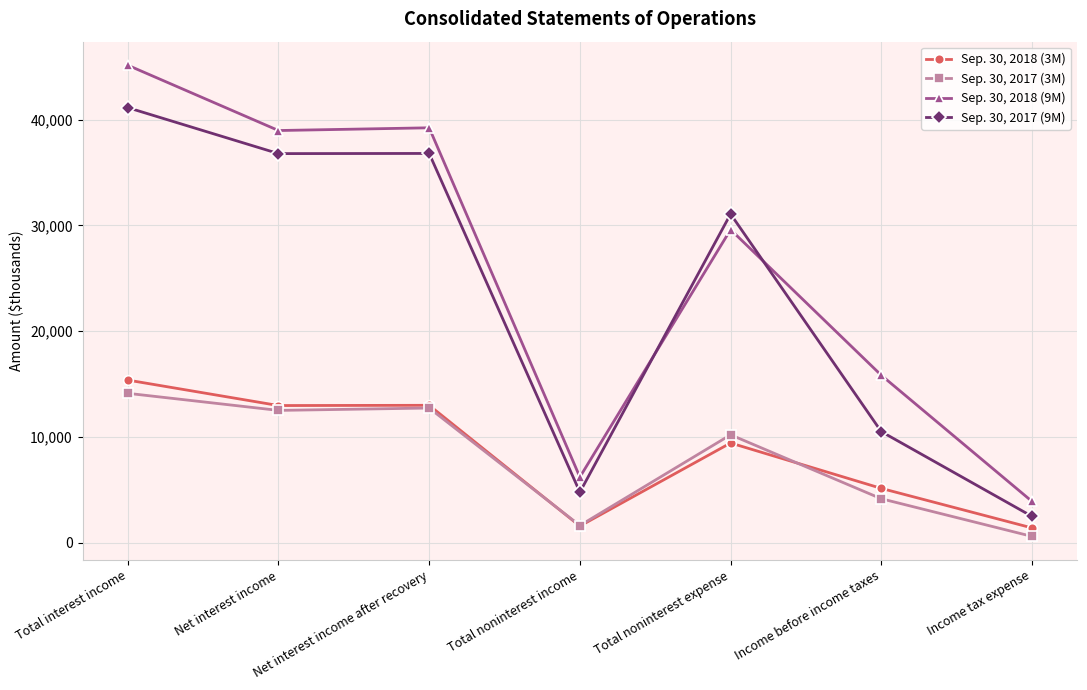

At which label does Sep. 30, 2017 (3M) reach its peak?

Total interest income